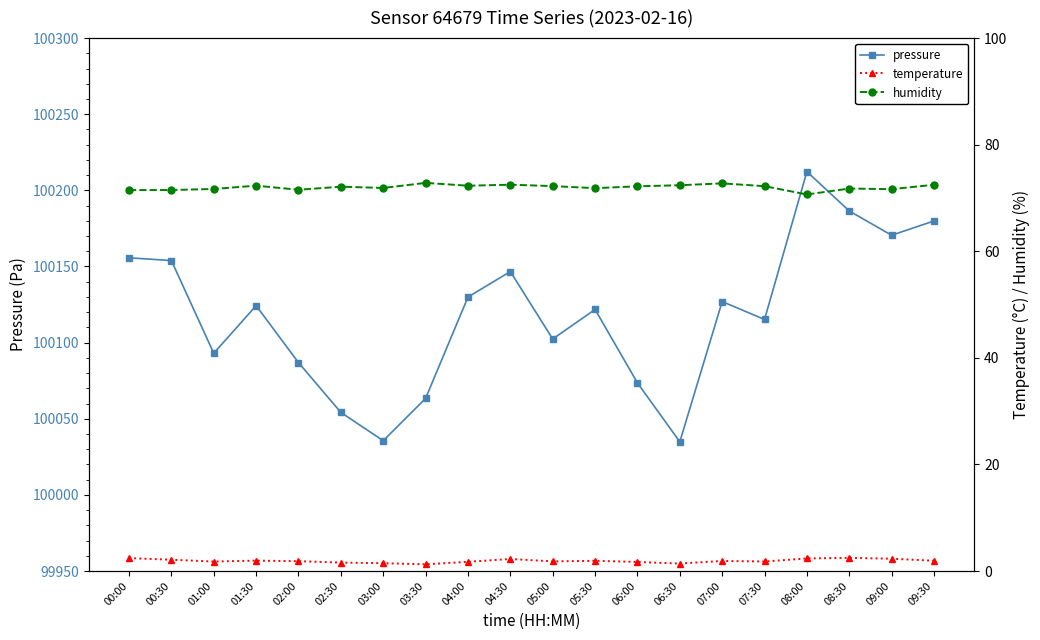

What is the maximum value shown in the chart?

100212.3